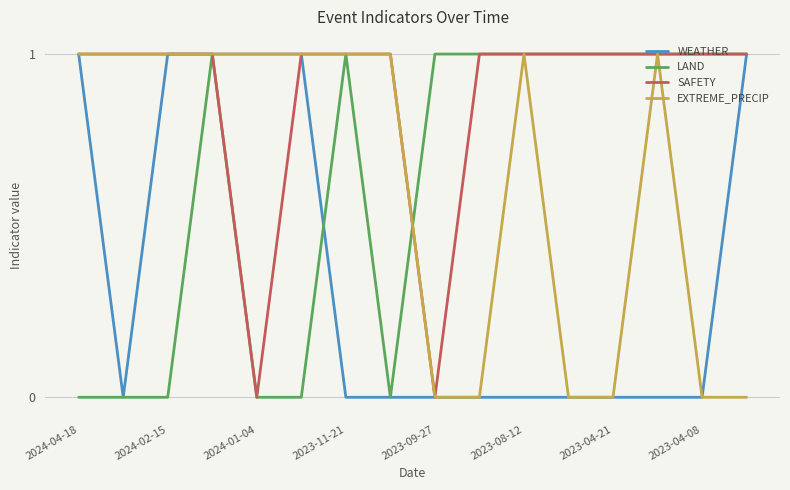

Reading left to right, list all the values displayed in this chart.

WEATHER: 1	0	1	1	1	1	0	0	0	0	0	0	0	0	0	1
LAND: 0	0	0	1	0	0	1	0	1	1	1	1	1	1	1	1
SAFETY: 1	1	1	1	0	1	1	1	0	1	1	1	1	1	1	1
EXTREME_PRECIP: 1	1	1	1	1	1	1	1	0	0	1	0	0	1	0	0